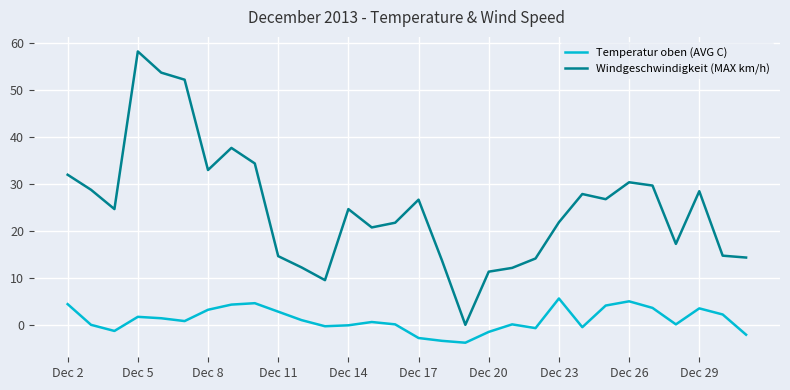

What is the difference between the maximum and minimum values in the Windgeschwindigkeit (MAX km/h) series?

58.1